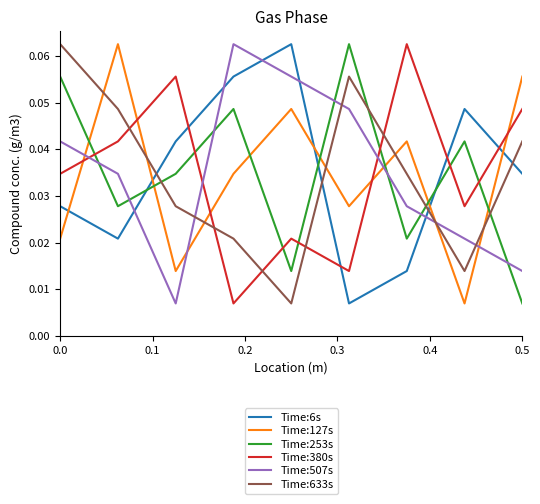

After their last crossing, which series has the higher values: Time:380s or Time:633s?

Time:380s